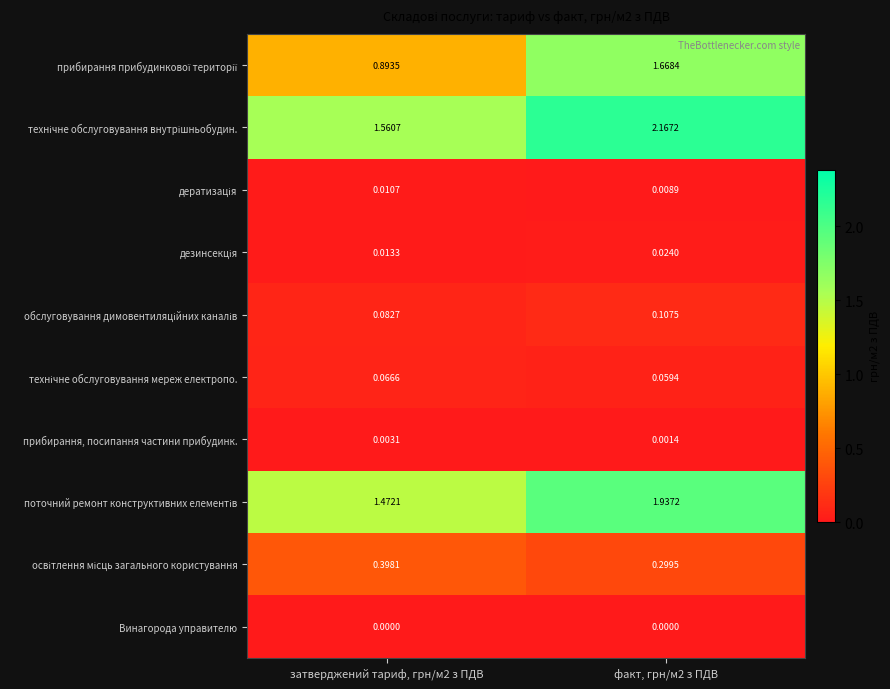

How many series are shown in this chart?

10